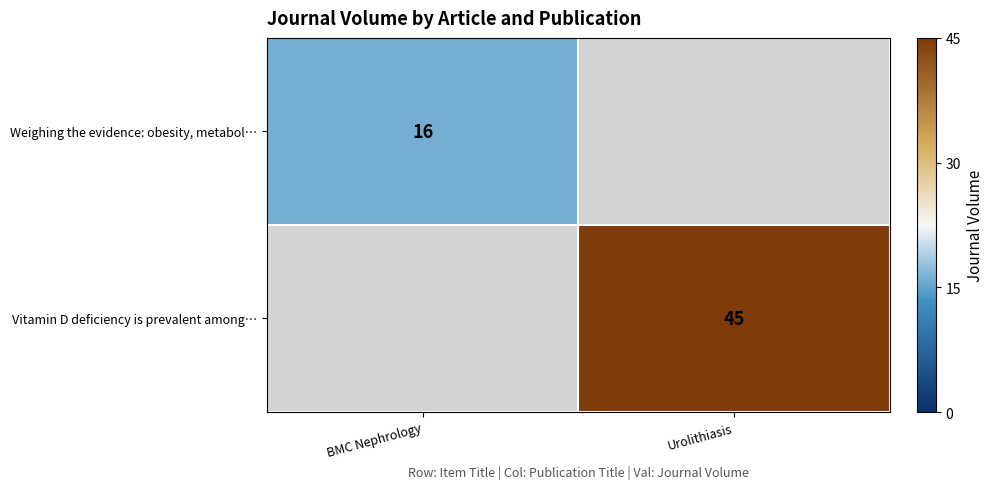

Is the value of Weighing the evidence: obesity, metabol… at BMC Nephrology greater than the value of Vitamin D deficiency is prevalent among… at Urolithiasis?

No